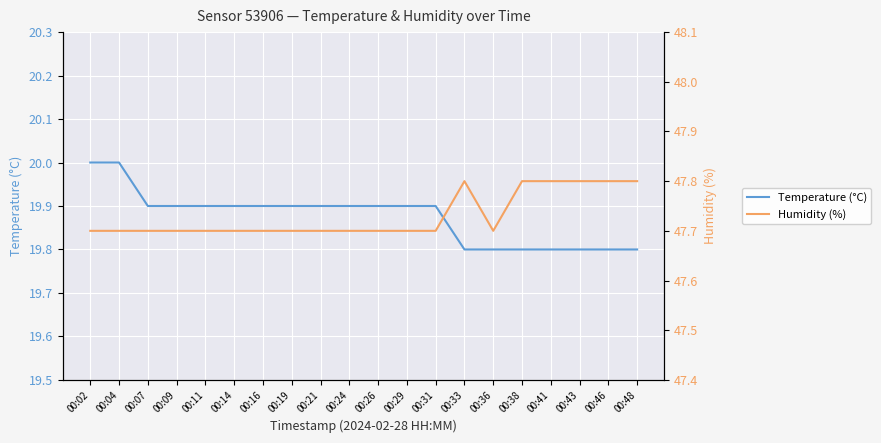

Where is Humidity (%) nearest to the value 47?

00:02